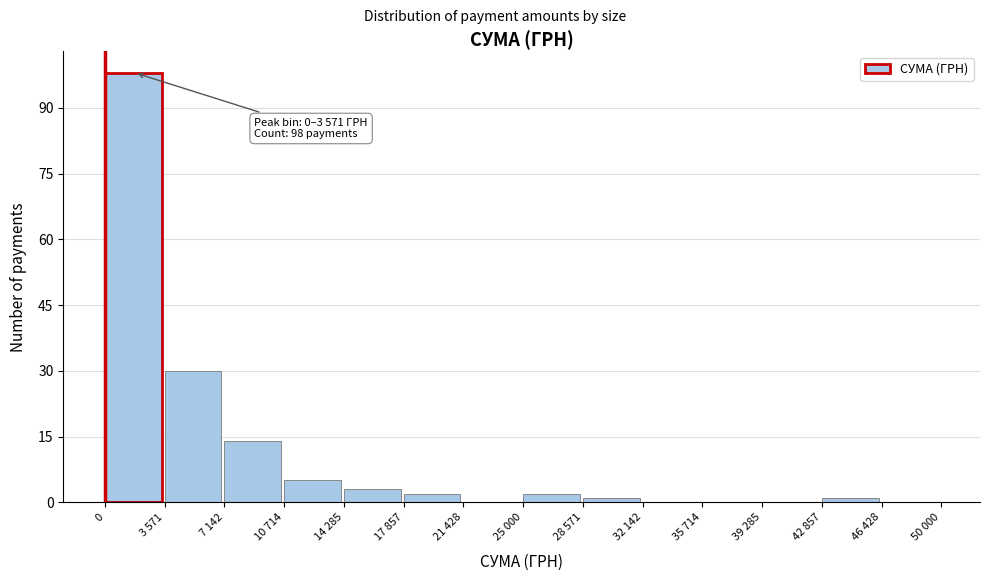

Reading right to left, transcribe all the data shown in this chart.

46 428=0	42 857=1	39 285=0	35 714=0	32 142=0	28 571=1	25 000=2	21 428=0	17 857=2	14 285=3	10 714=5	7 142=14	3 571=30	0=98